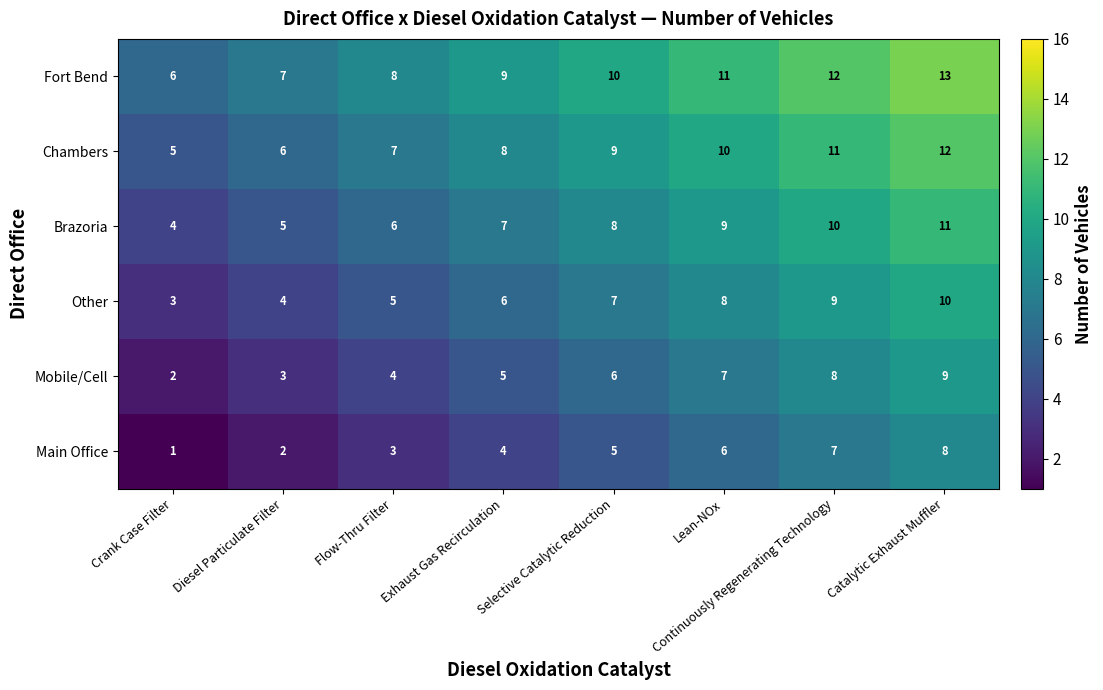

List the series in order of their peak value, highest first.

Fort Bend, Chambers, Brazoria, Other, Mobile/Cell, Main Office